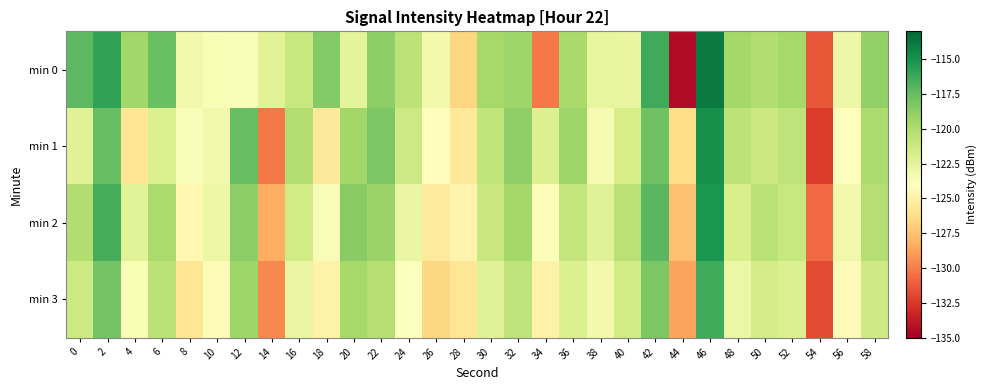

Reading left to right, what are all the values shown in this chart?

min 0: 0=-117.1	2=-115.9	4=-119.4	6=-117.6	8=-123.3	10=-123.6	12=-123.7	14=-122.4	16=-121.0	18=-118.5	20=-122.5	22=-118.8	24=-120.6	26=-123.3	28=-126.7	30=-119.7	32=-119.4	34=-130.1	36=-119.7	38=-122.6	40=-122.7	42=-116.3	44=-134.5	46=-113.9	48=-119.6	50=-120.1	52=-119.7	54=-131.4	56=-123.0	58=-118.9
min 1: 0=-122.2	2=-117.5	4=-125.8	6=-122.0	8=-123.7	10=-123.3	12=-117.5	14=-130.1	16=-120.2	18=-125.6	20=-119.5	22=-118.2	24=-121.3	26=-124.1	28=-125.6	30=-120.8	32=-118.9	34=-122.1	36=-119.4	38=-123.5	40=-121.7	42=-117.8	44=-126.3	46=-114.9	48=-120.6	50=-121.2	52=-120.7	54=-132.4	56=-124.0	58=-119.9
min 2: 0=-120.1	2=-116.5	4=-122.3	6=-119.8	8=-124.5	10=-122.9	12=-118.7	14=-128.3	16=-121.5	18=-123.7	20=-118.6	22=-119.2	24=-122.8	26=-125.4	28=-124.7	30=-121.1	32=-119.6	34=-123.8	36=-120.9	38=-122.2	40=-120.4	42=-117.1	44=-127.6	46=-115.2	48=-121.8	50=-120.5	52=-121.0	54=-130.7	56=-123.2	58=-120.3
min 3: 0=-121.3	2=-117.9	4=-123.6	6=-120.5	8=-125.8	10=-124.2	12=-119.4	14=-129.6	16=-122.8	18=-124.9	20=-119.7	22=-120.3	24=-123.9	26=-126.5	28=-125.8	30=-122.2	32=-120.7	34=-124.9	36=-122.0	38=-123.3	40=-121.5	42=-118.2	44=-128.7	46=-116.3	48=-122.9	50=-121.6	52=-122.1	54=-131.8	56=-124.3	58=-121.4